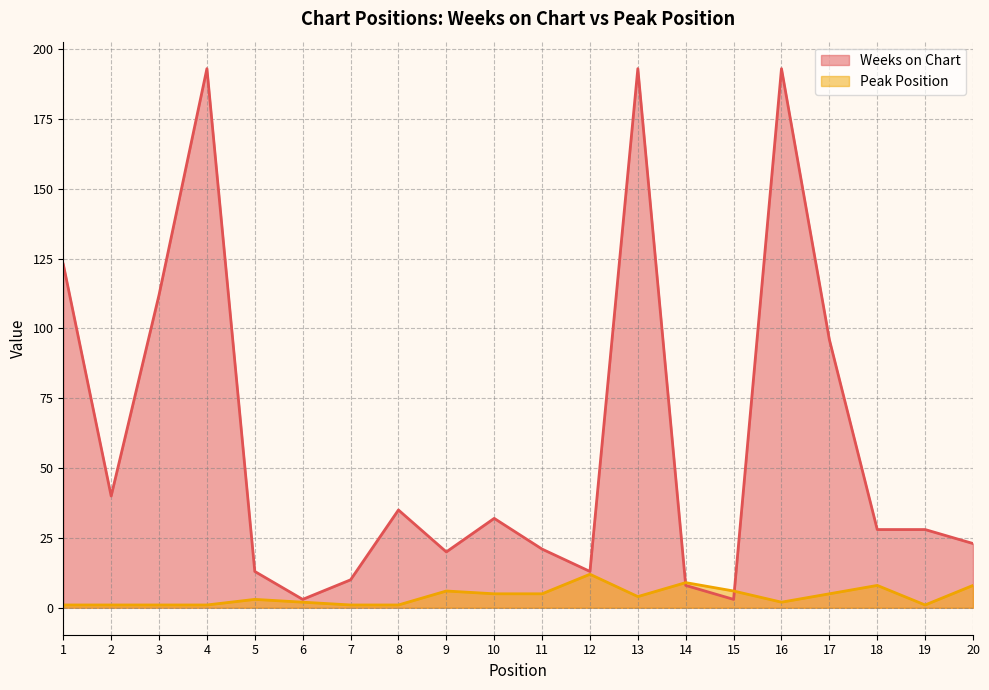

At which category does Weeks on Chart reach its first local valley?

2